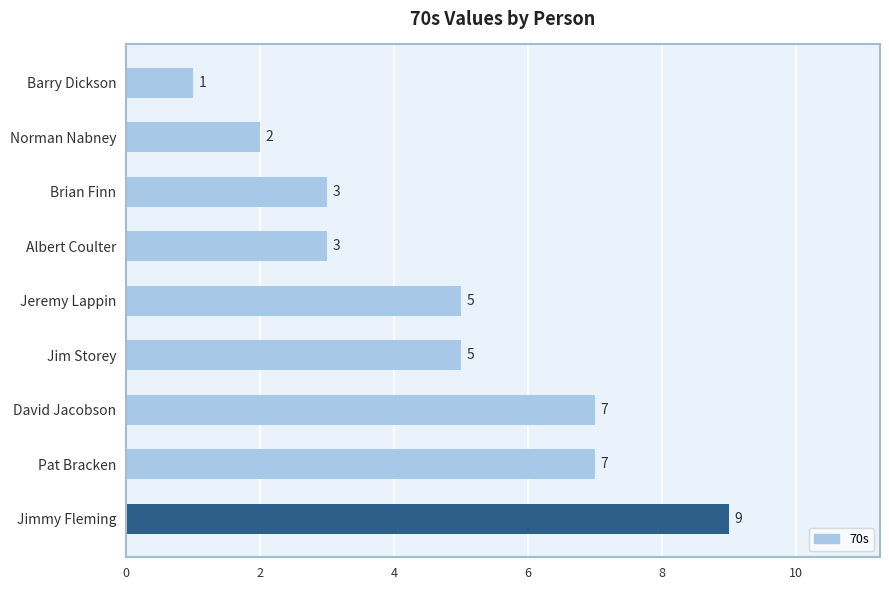

How many bars are there in total?

9